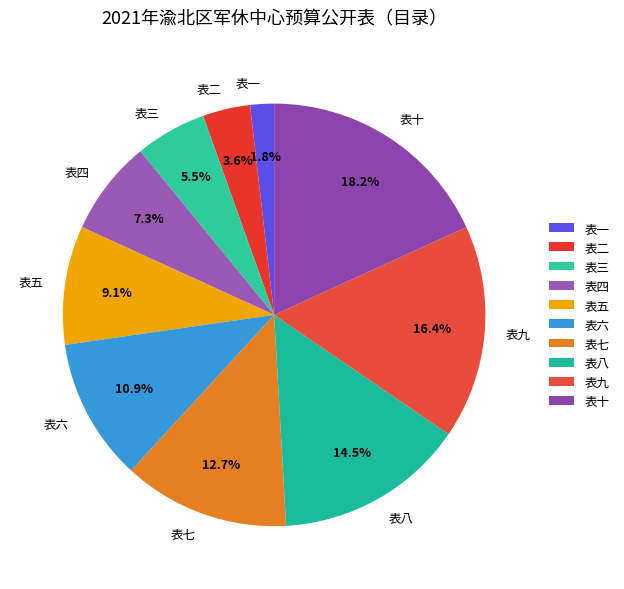

How many segments does this pie chart have?

10